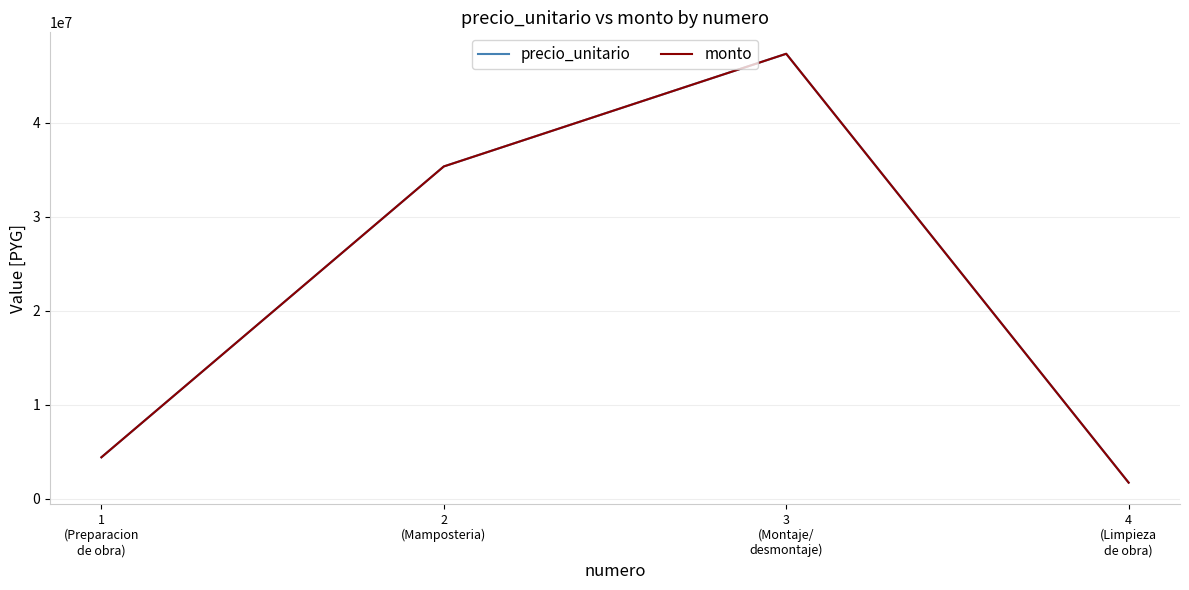

What is the minimum value for monto?

1700000